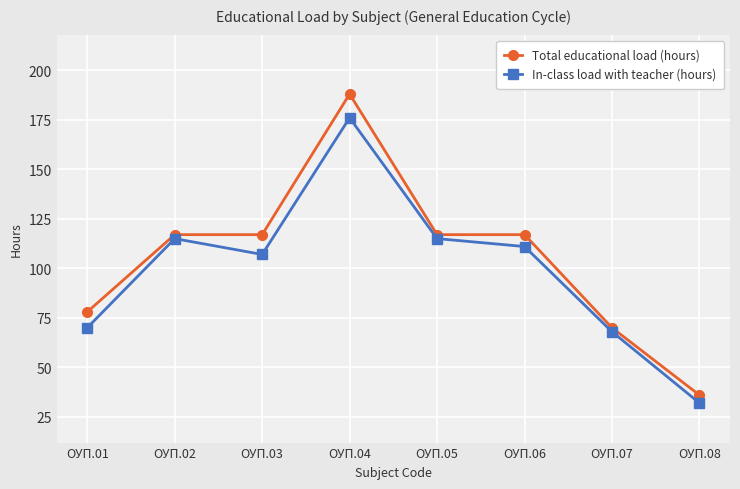

Does the chart display data point markers on the line(s)?

Yes